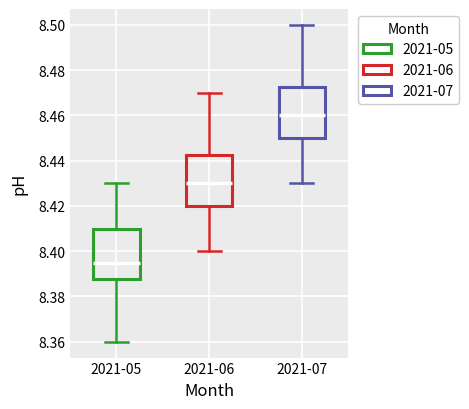

Where is the upper edge of the box for 2021-06 on the y-axis? The values are not printed on the chart, so give them approximately, as read against the axis.

8.442